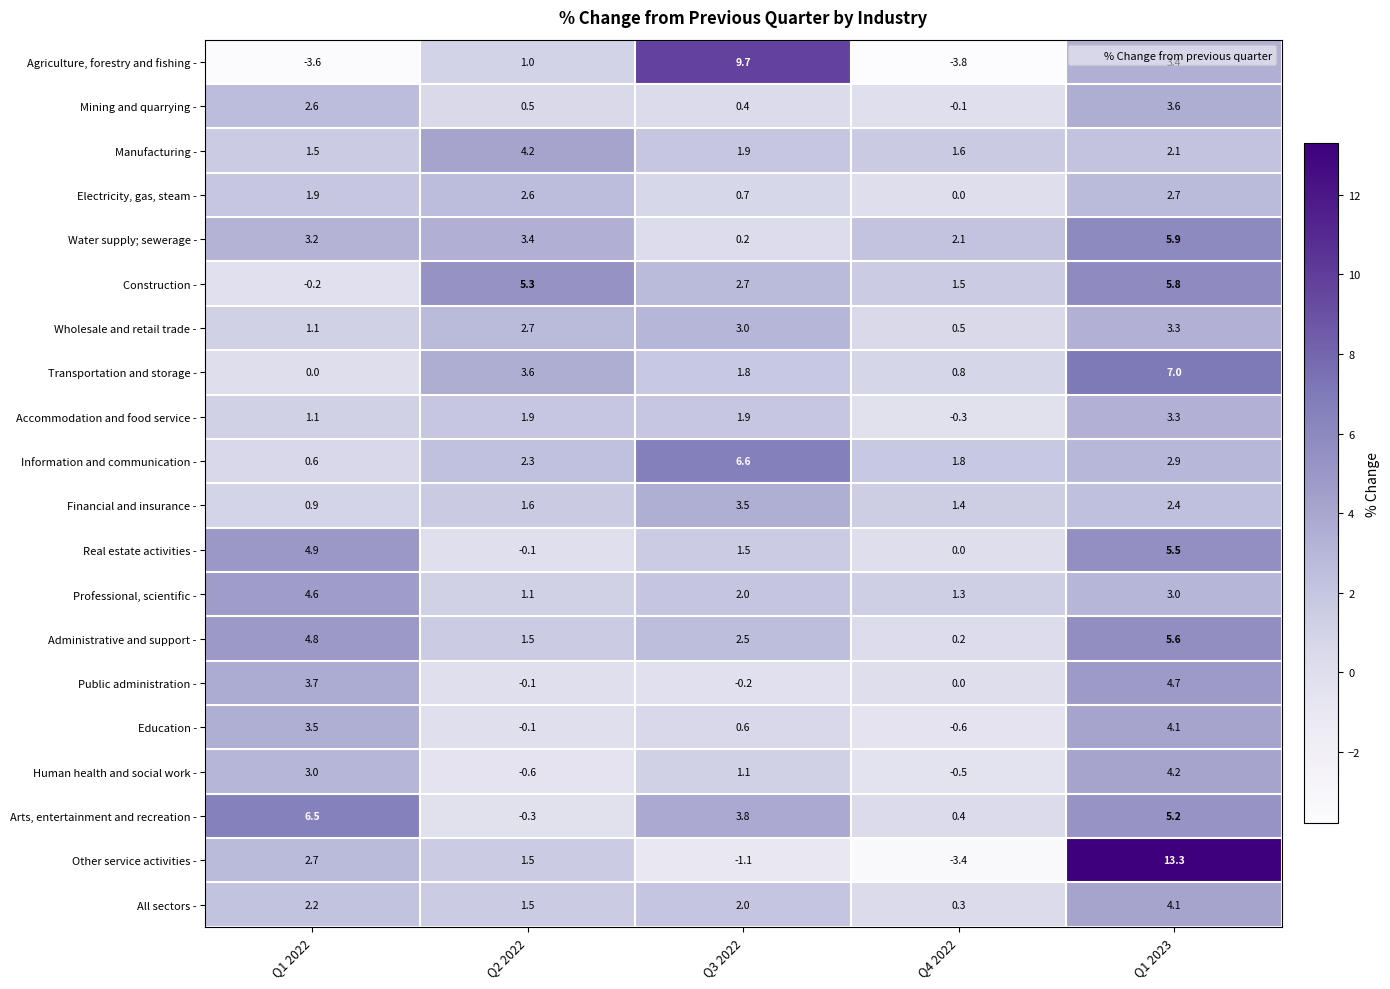

The Water supply; sewerage - series shows 5.9 at Q1 2023. True or false?

True